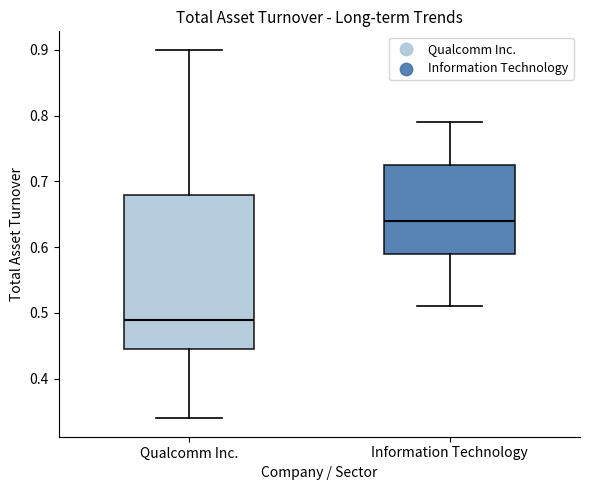

Where is the lower edge of the box for Information Technology on the y-axis? The values are not printed on the chart, so give them approximately, as read against the axis.

0.59